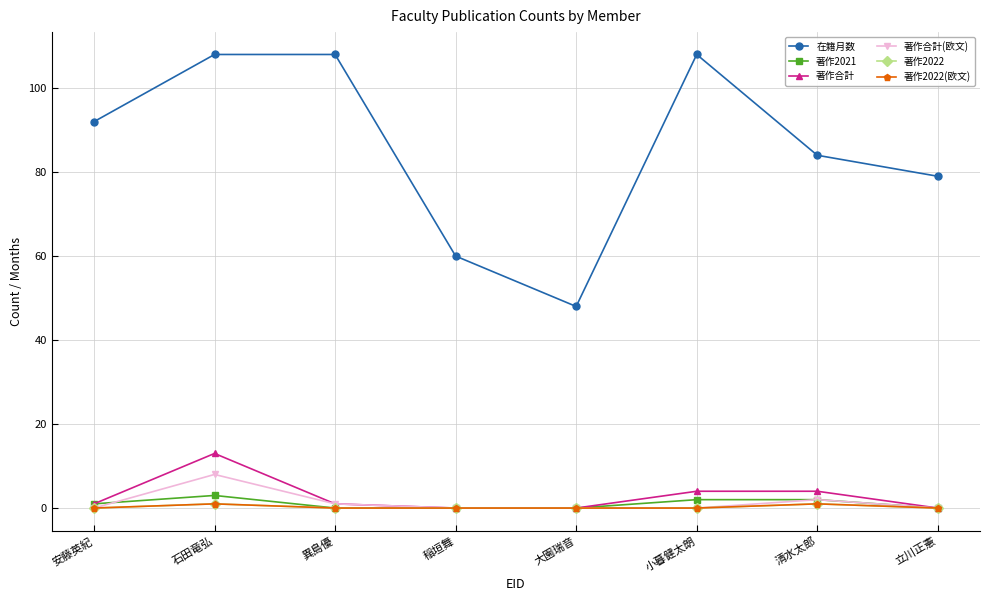

What position from the left is 石田竜弘?

2